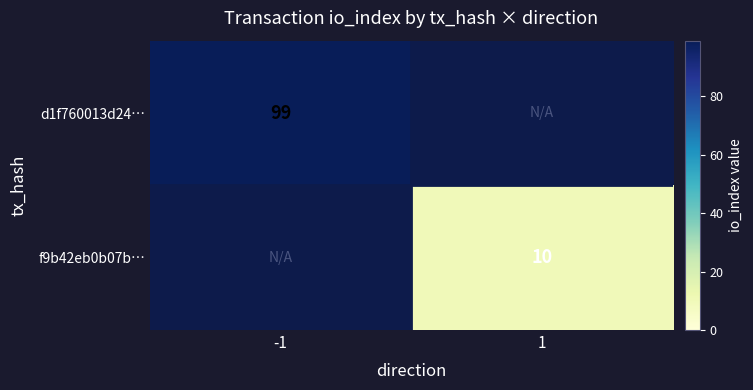

True or false: f9b42eb0b07b… has a value of 17.4 at 1.

False